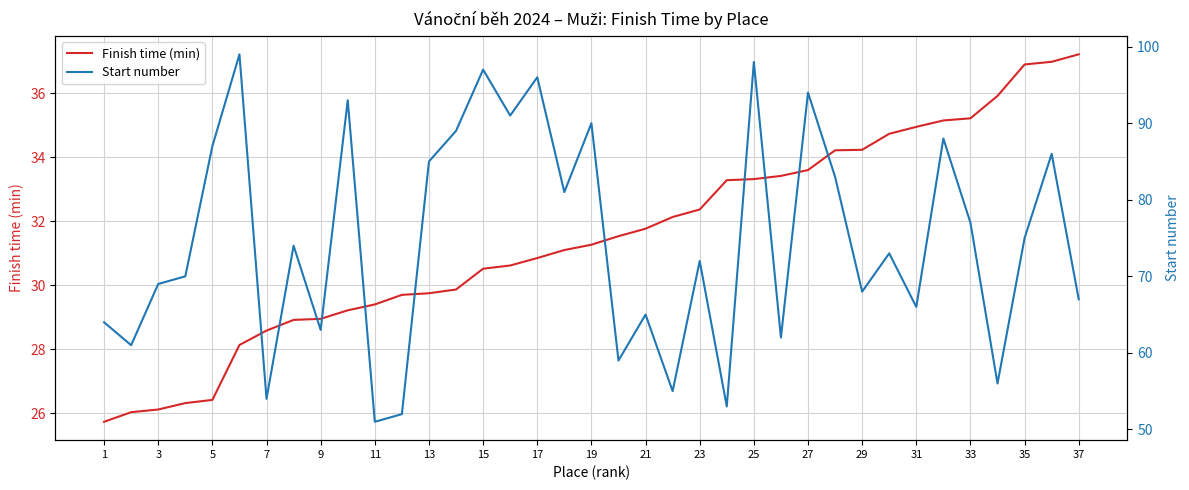

Which series has the largest total across all categories?

Start number